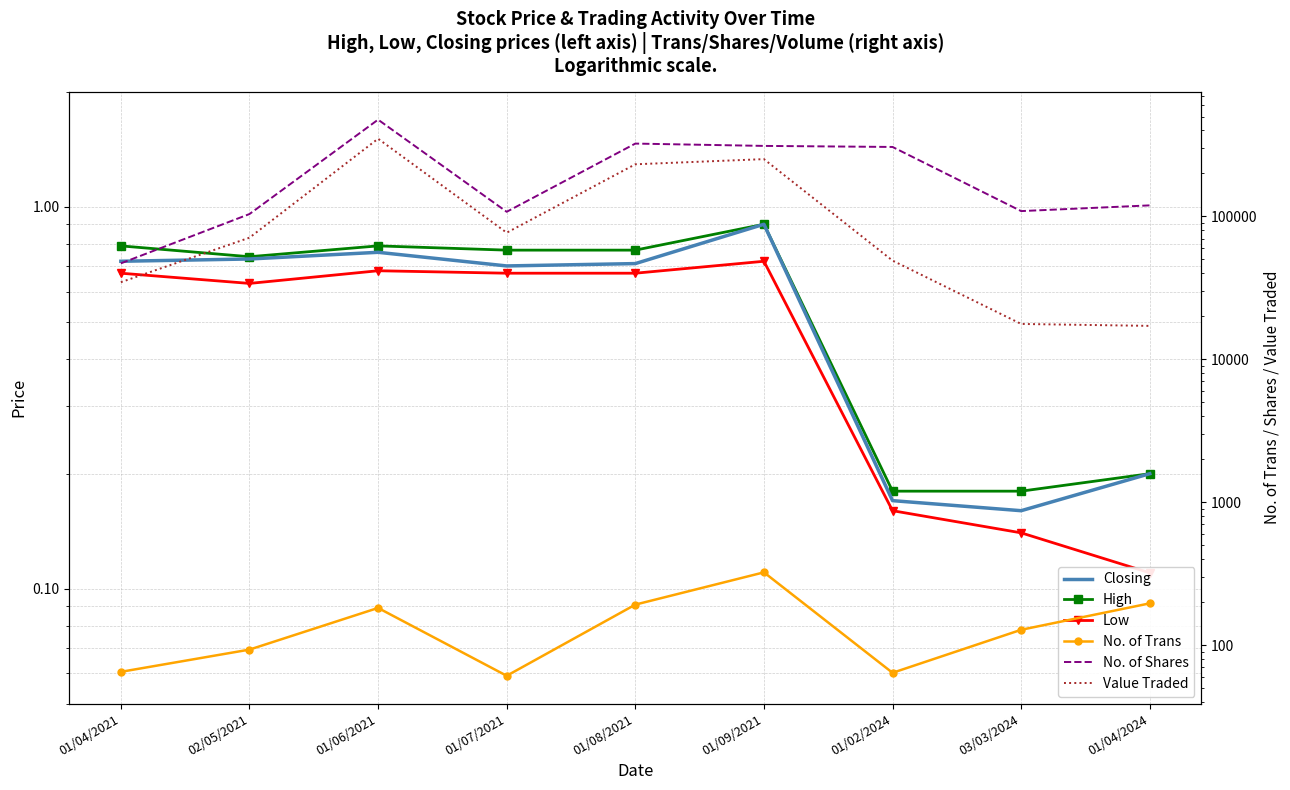

What is the difference between the highest and lowest values at 01/04/2024?

119455.9